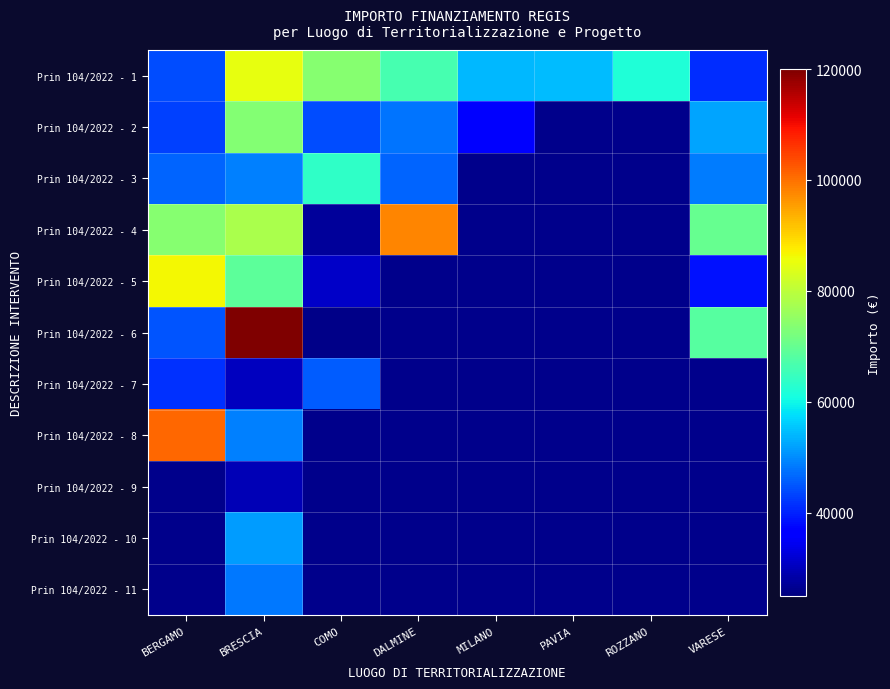

What is the difference between the Prin 104/2022 - 1 values at MILANO and PAVIA?

432.7